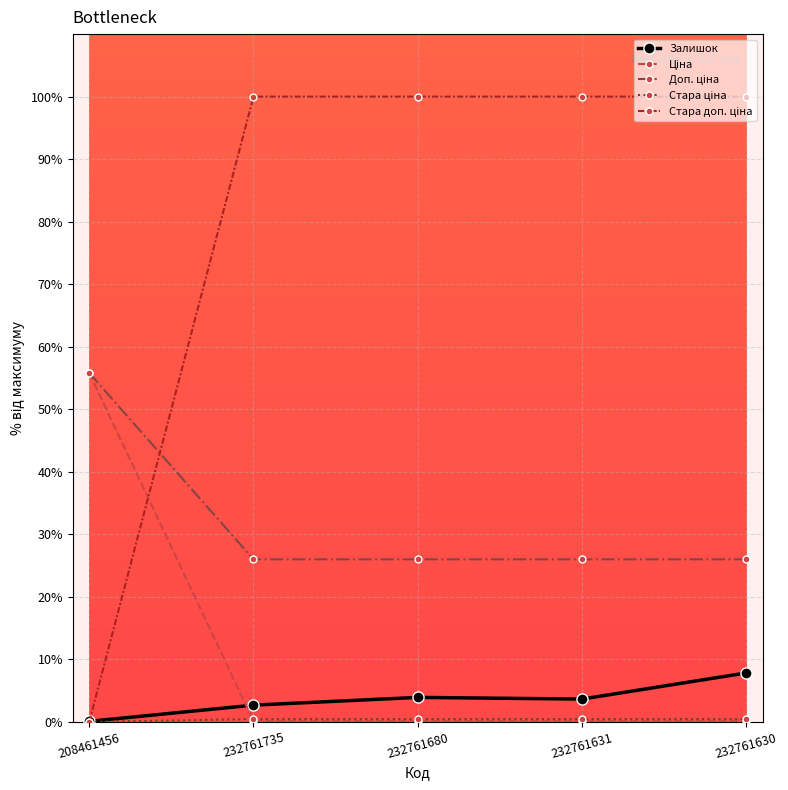

Is it true that Залишок equals 2.7 at 232761735?

True